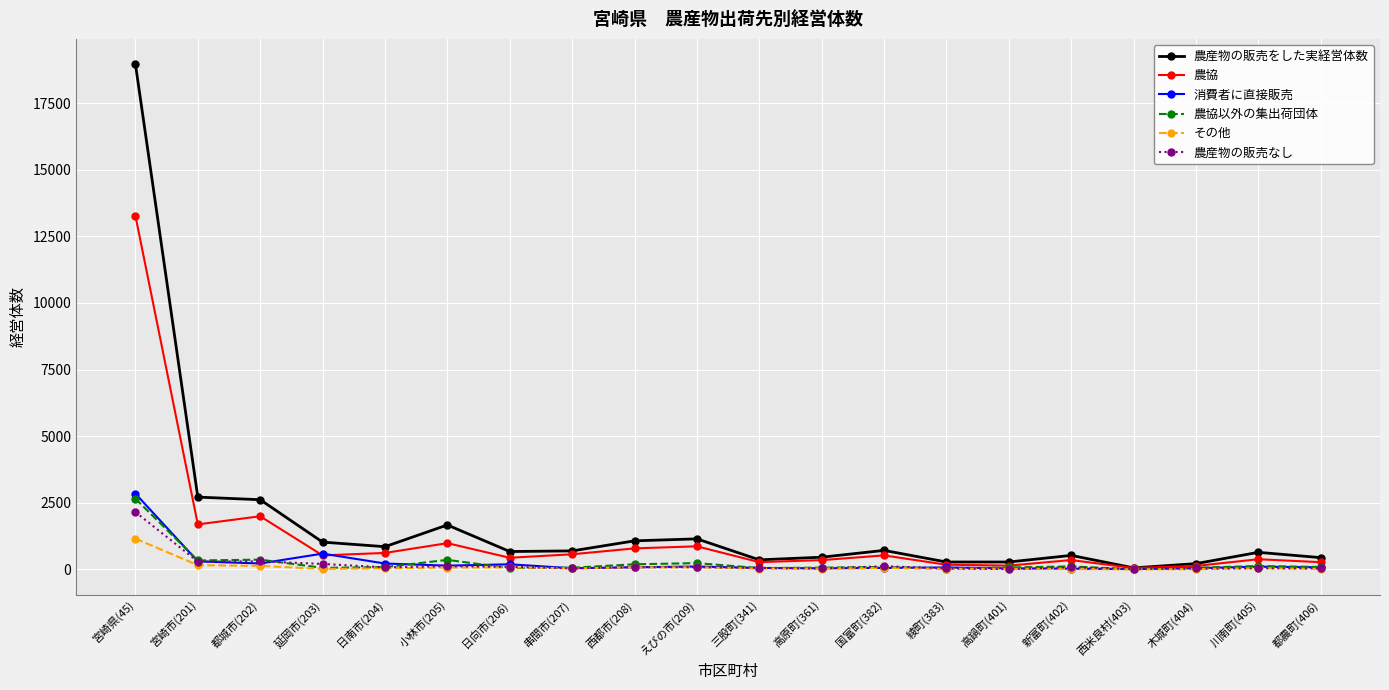

Which series has the largest range (max minus min)?

農産物の販売をした実経営体数